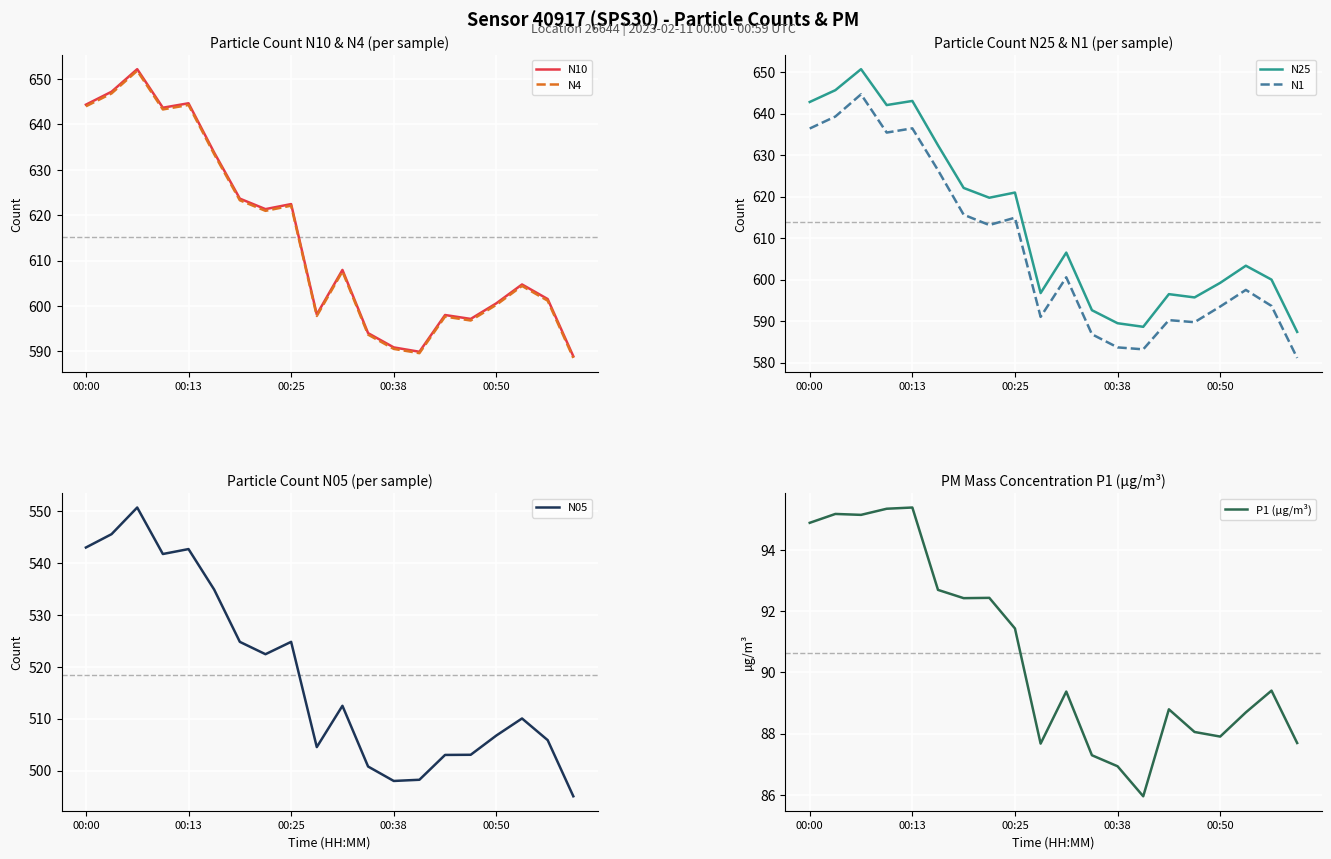

At 00:00, list the series in order from smallest to largest.

P1 (µg/m³), N05, N1, N25, N4, N10